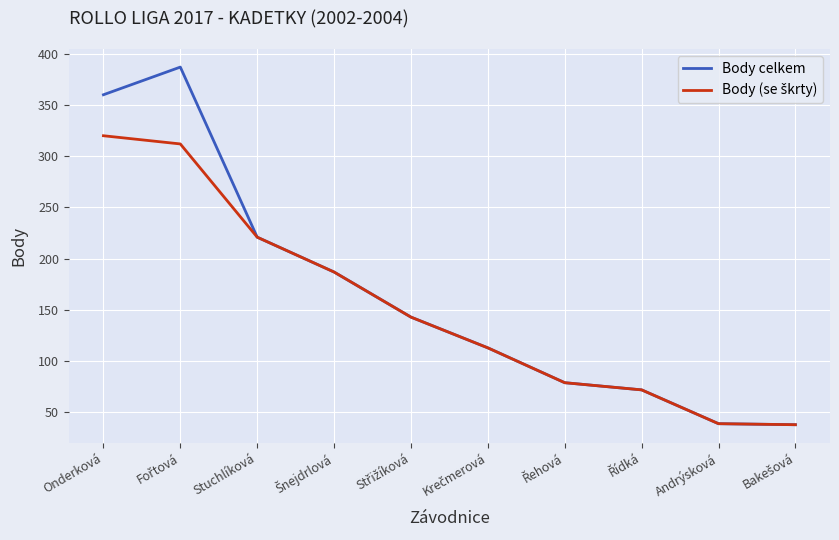

Which series has the largest range (max minus min)?

Body celkem